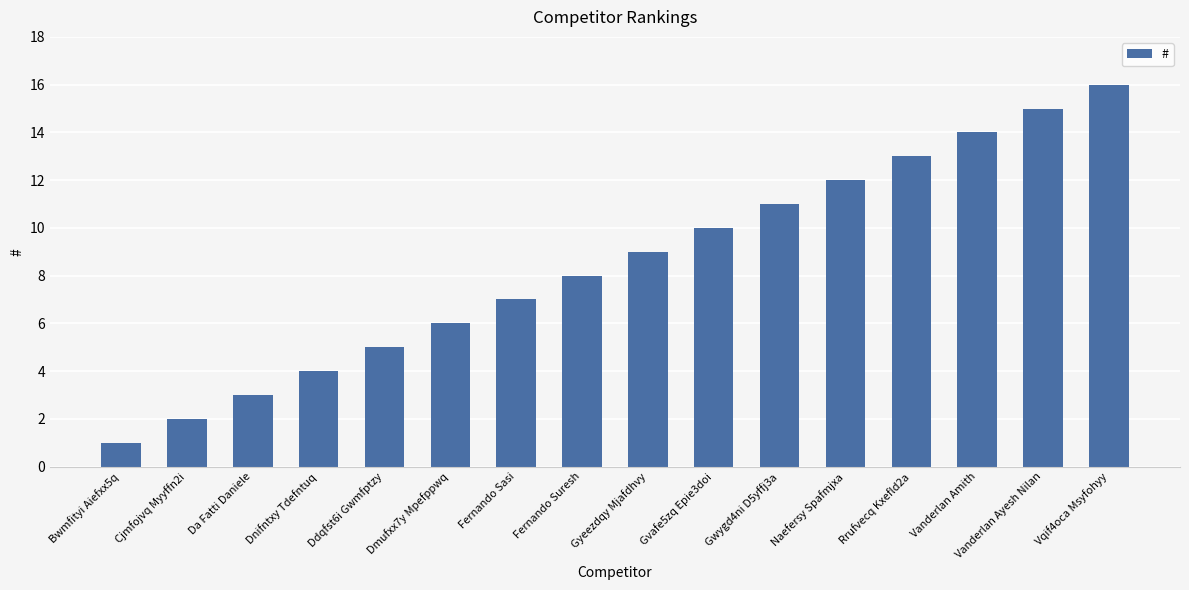

What is the greatest value displayed?

16